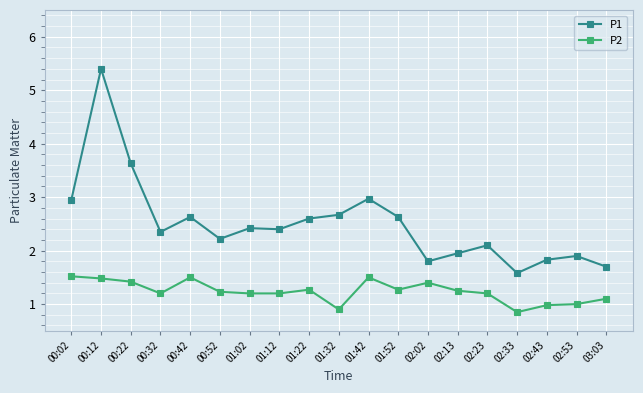

What is the label of the 8th point from the right?

01:52